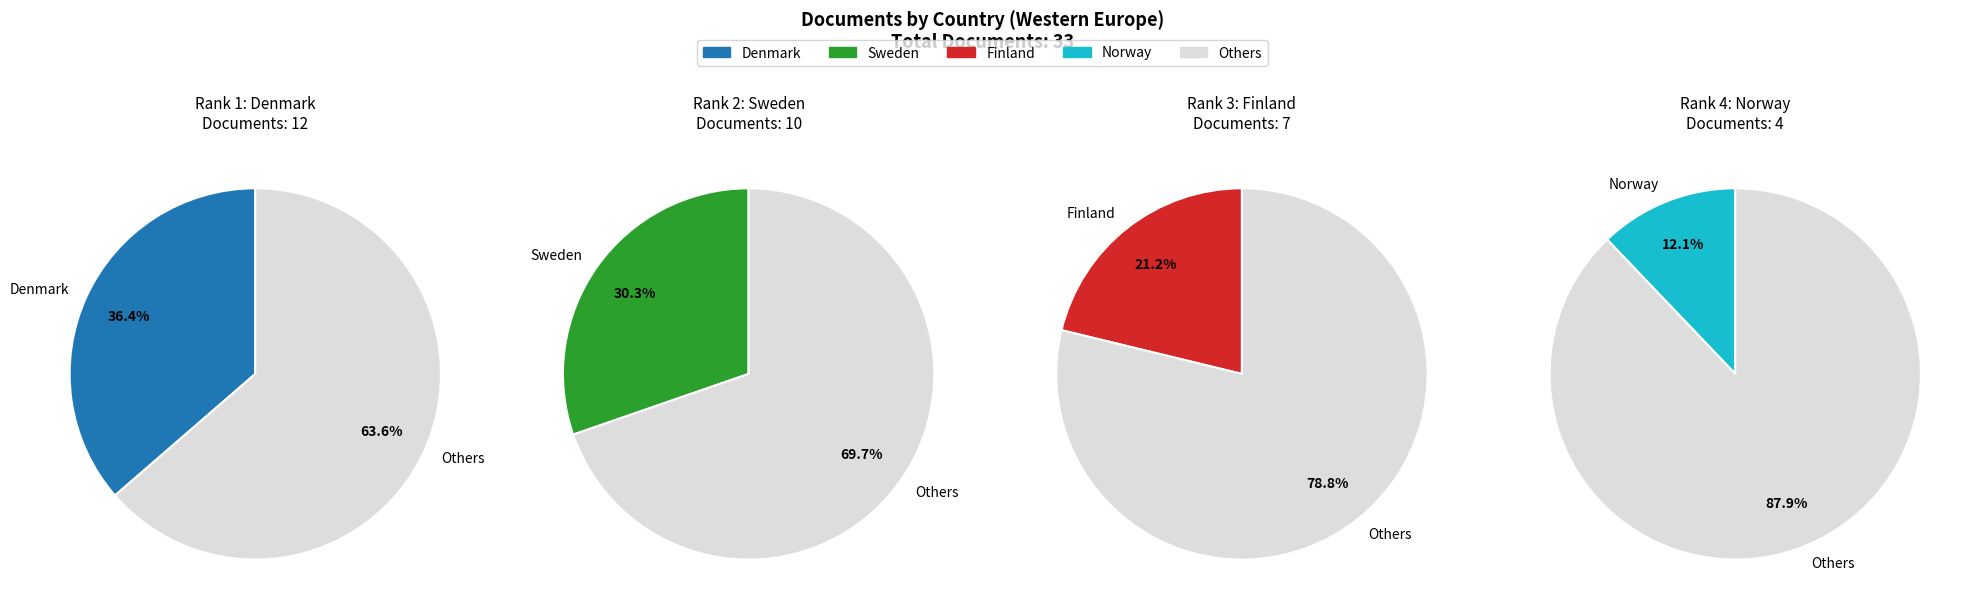

To the nearest percent, what is the combined percentage of Denmark and Sweden?

67%